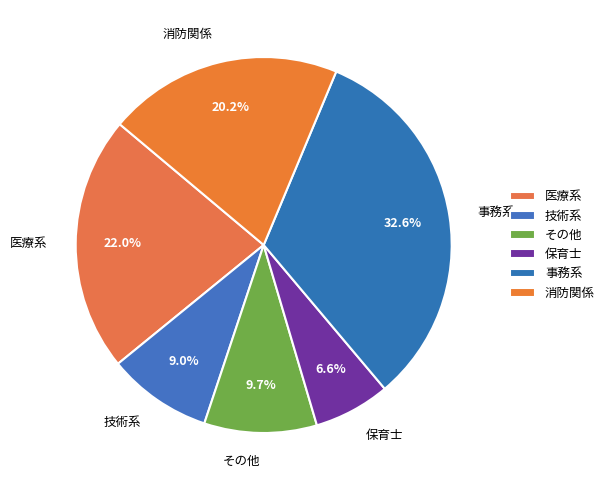

Is there a majority slice in this chart?

No